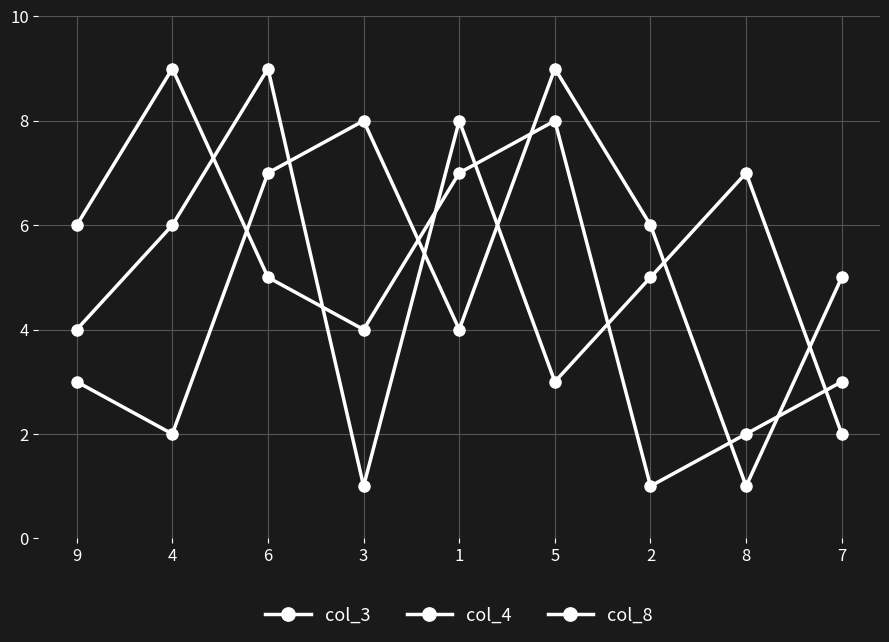

How many lines are shown in the chart?

3